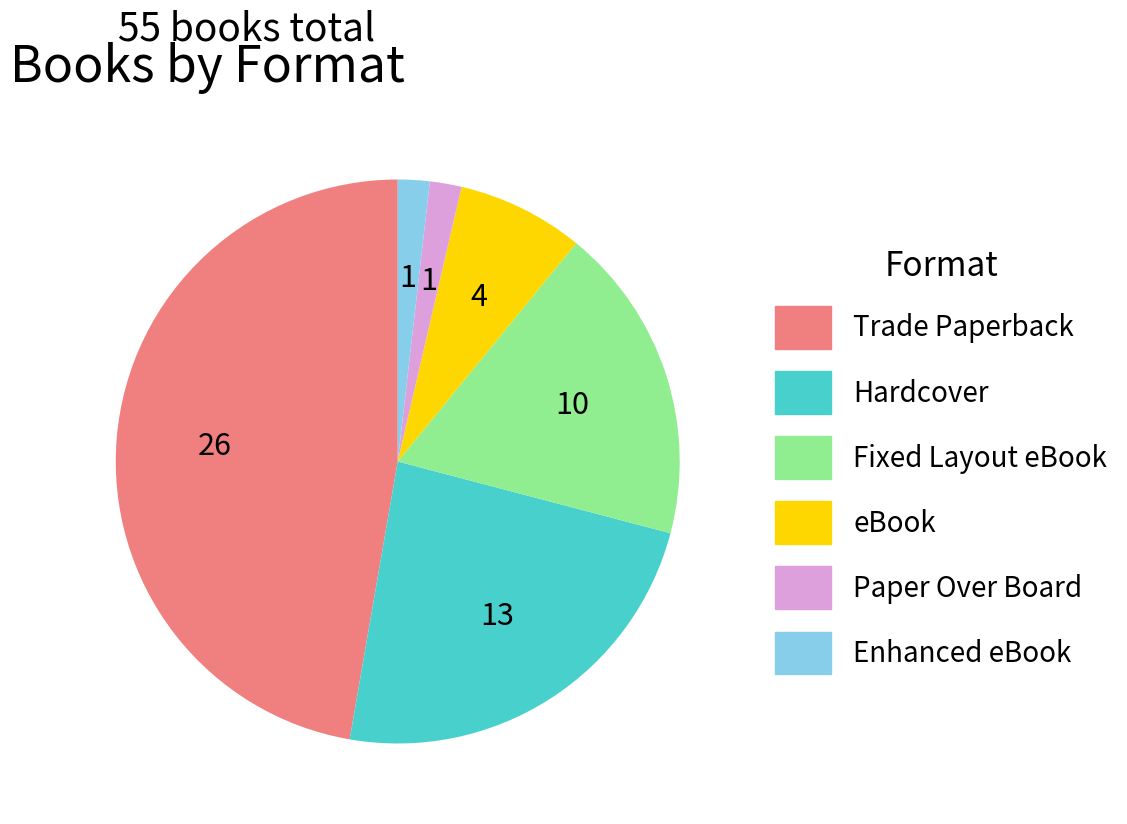

Does any single category account for the majority?

No